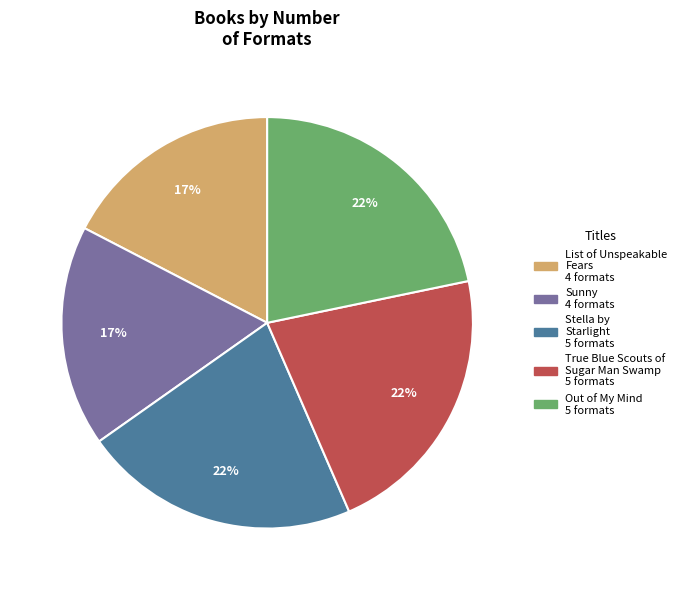

What percentage is the Out of My Mind slice, to the nearest percent?

22%